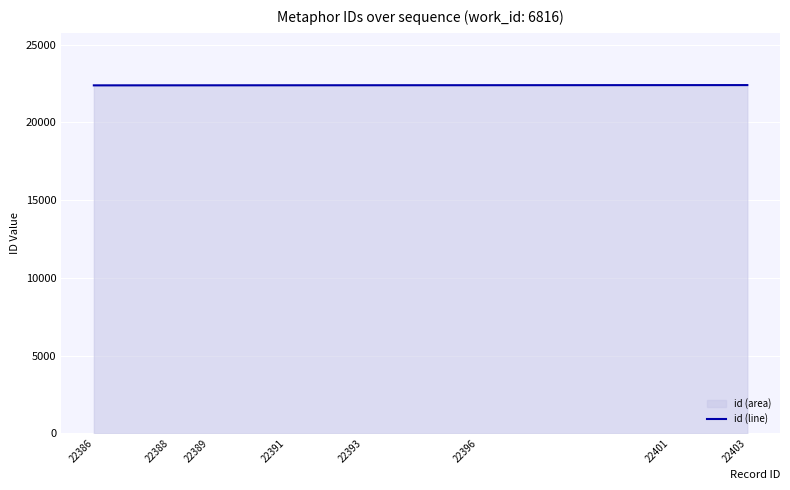

Which category has the lowest value across all series?

22386